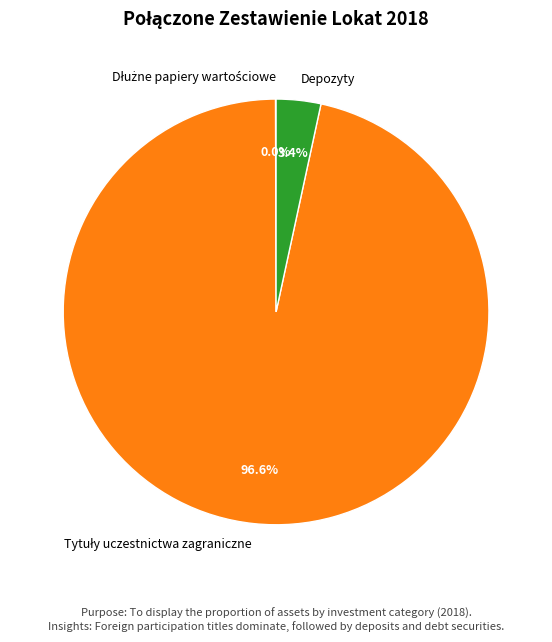

Does Depozyty account for over 50% of the chart?

No